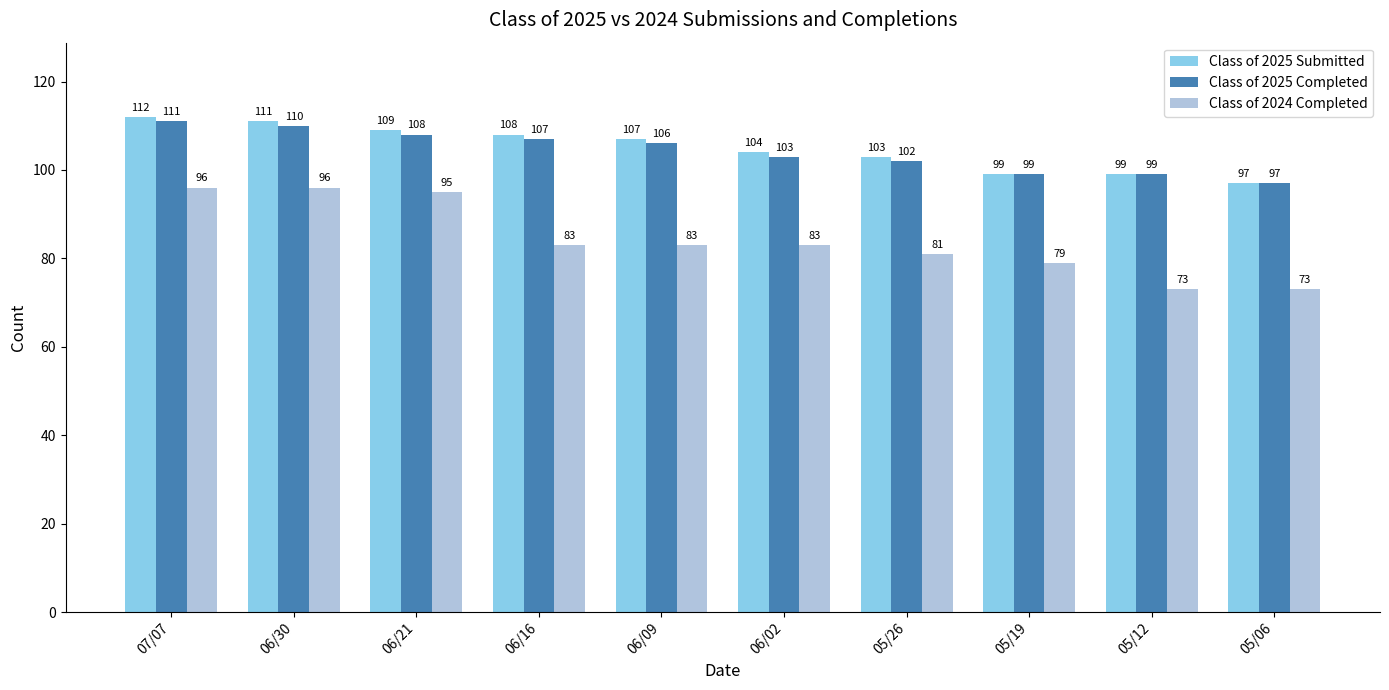

Is the value of Class of 2024 Completed at 06/16 greater than the value of Class of 2025 Submitted at 06/21?

No